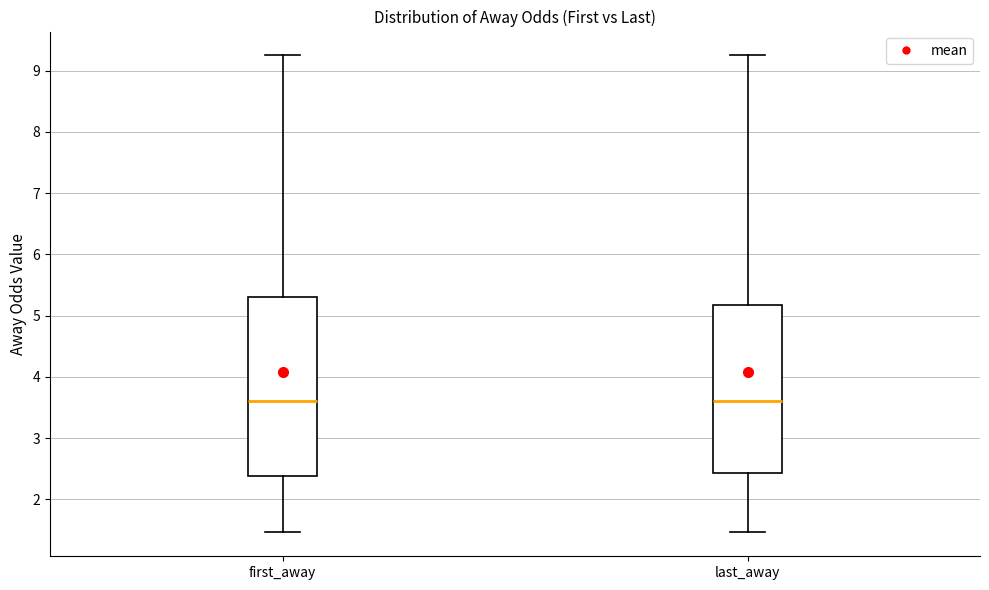

Reading left to right, transcribe this box plot: for each box, give where its median line is, the range the box spans, and where its two whiskers end, as read against the y-axis. The values are not printed on the chart, so give them approximately, as read against the axis.

first_away: median 3.6, box 2.4 to 5.3, whiskers 1.5 to 9.3
last_away: median 3.6, box 2.4 to 5.2, whiskers 1.5 to 9.3